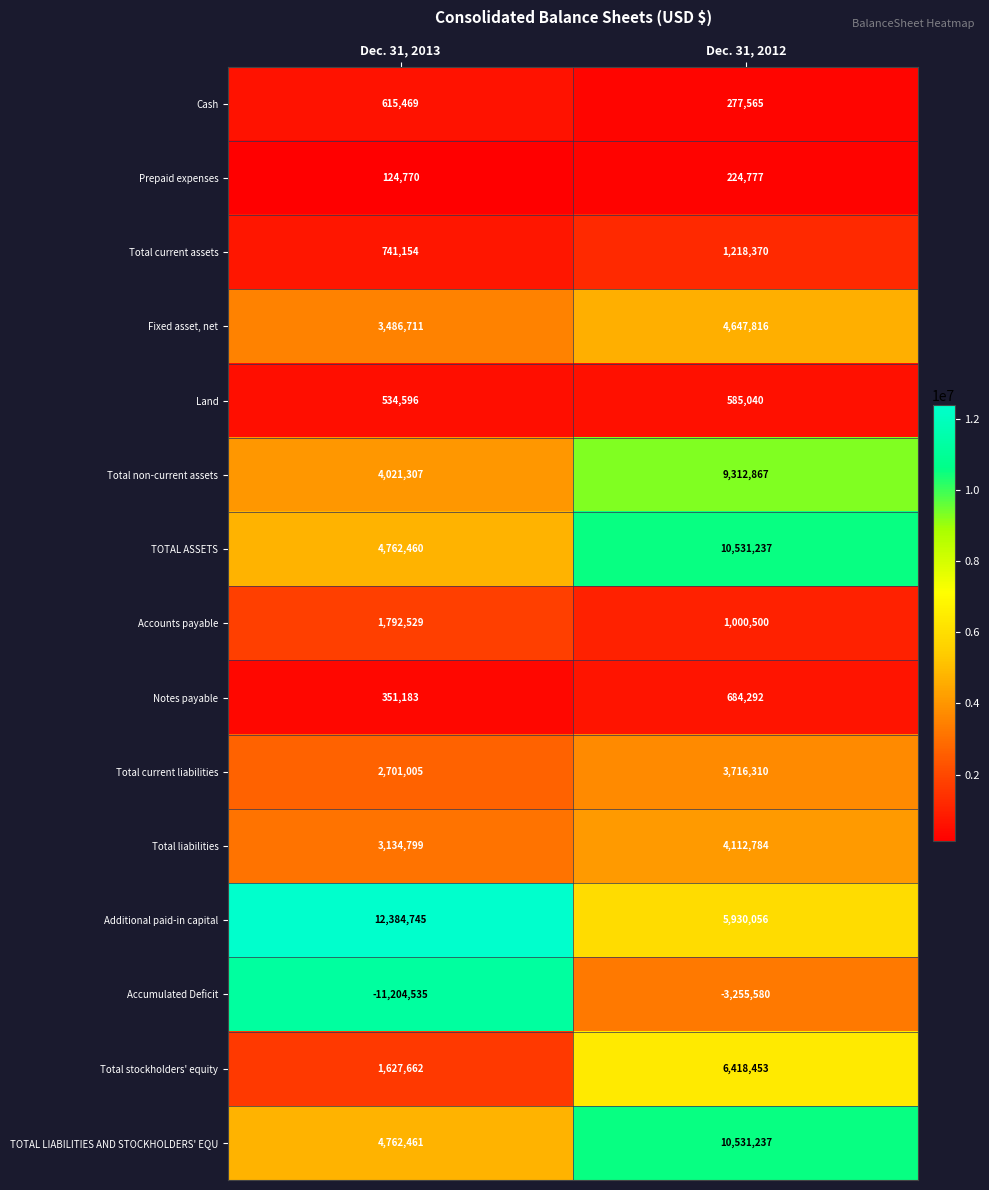

Which series has the largest total across all categories?

Additional paid-in capital